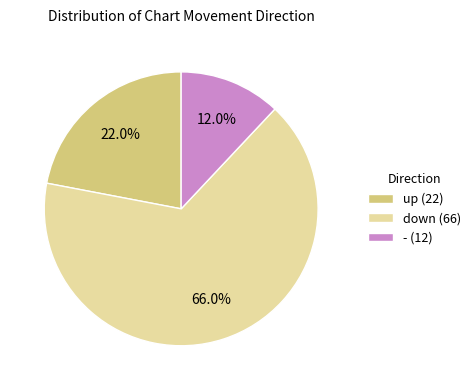

To the nearest percent, what is the difference between the down and - slice percentages?

54%